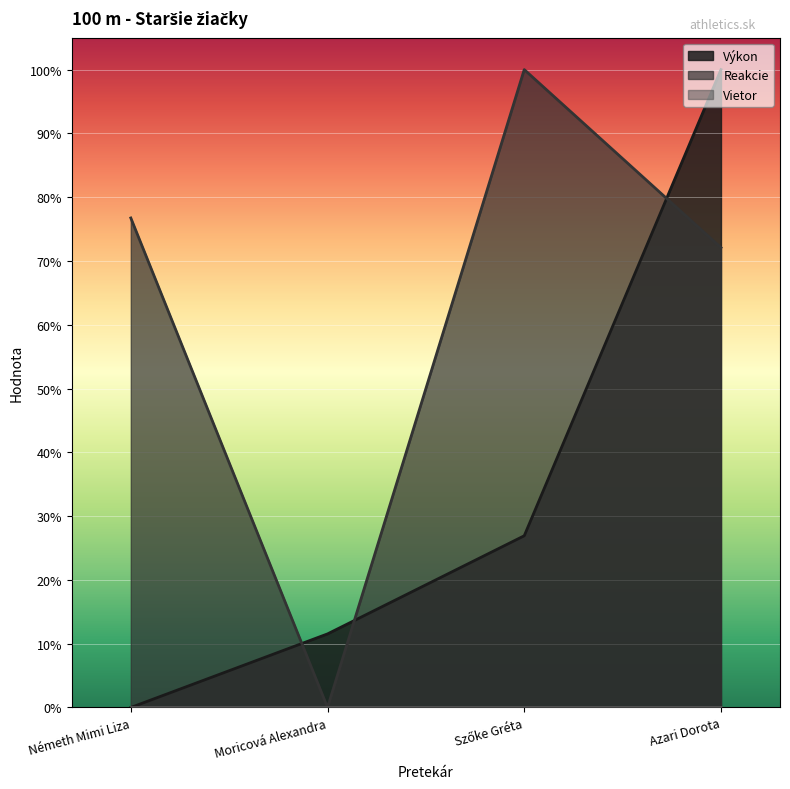

At how many categories does at least one series exceed 0?

4